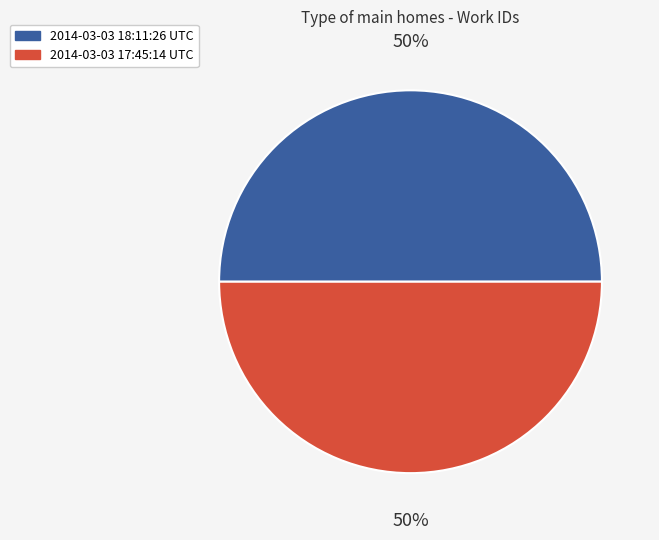

To the nearest percent, what percentage of the pie is 2014-03-03 17:45:14 UTC?

50%